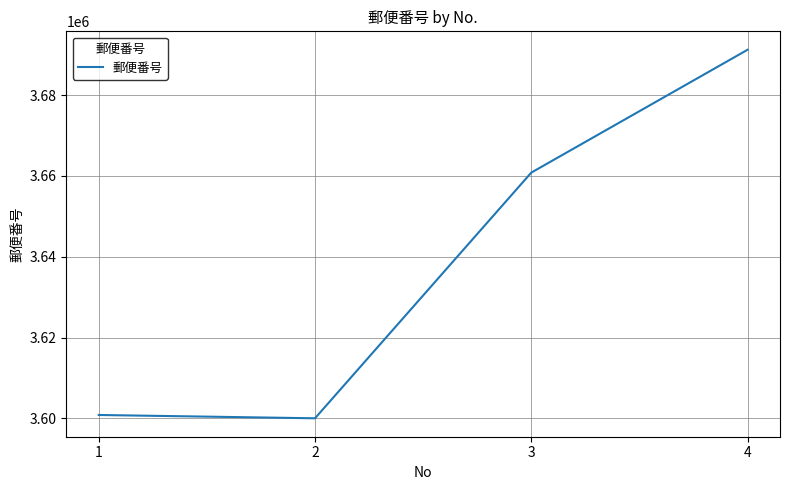

What is the sum of the values at 3 and 2?

7260829